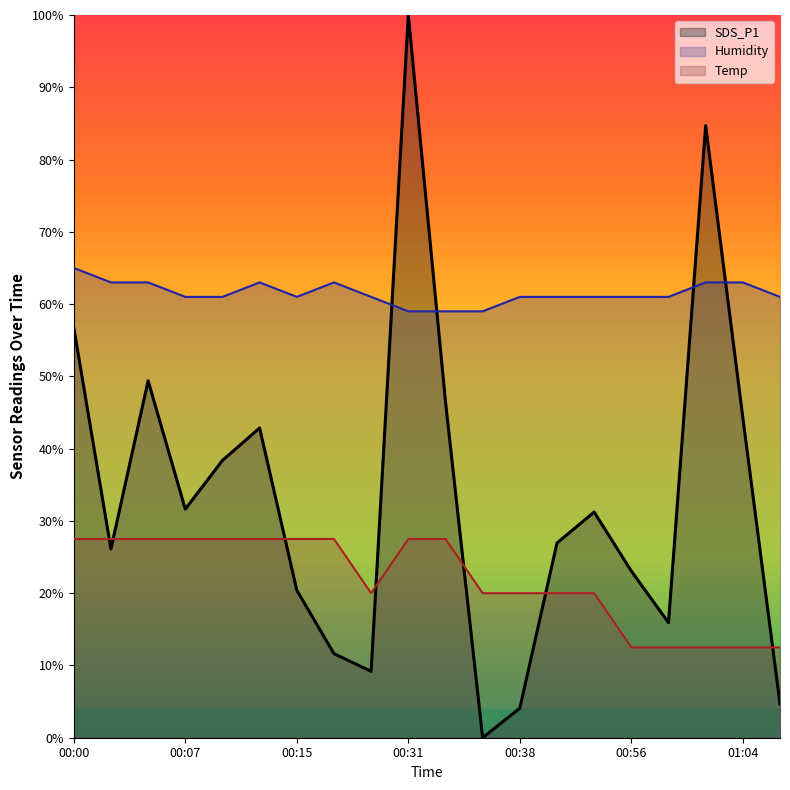

Rank the categories by Humidity value from highest to lowest.

00:00, 00:02, 00:05, 00:12, 00:18, 01:01, 01:04, 00:07, 00:10, 00:15, 00:29, 00:38, 00:41, 00:46, 00:56, 00:59, 01:06, 00:31, 00:33, 00:36